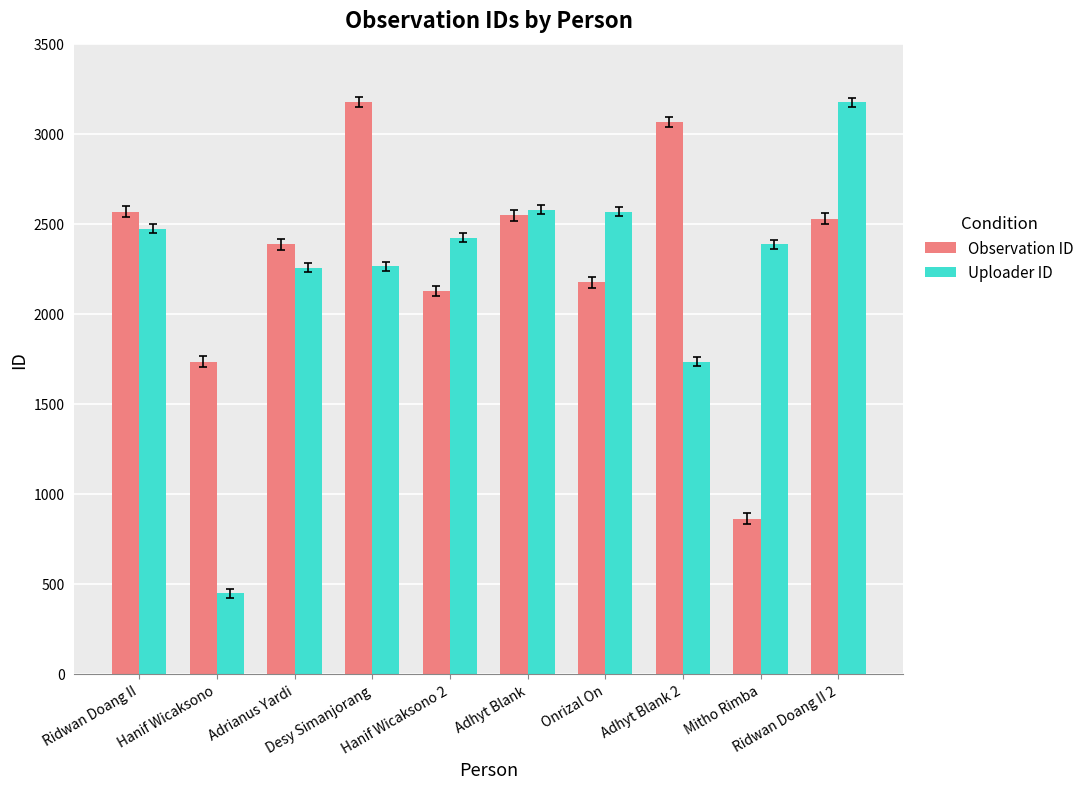

The value of Uploader ID at Hanif Wicaksono 2 is 2421. True or false?

True